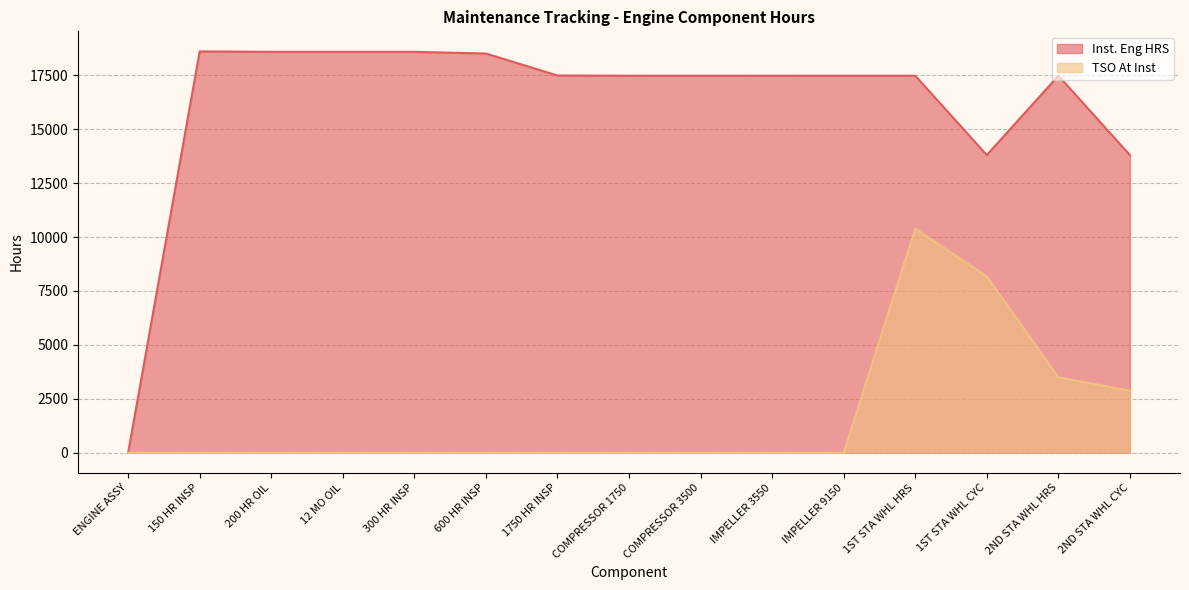

Is it true that TSO At Inst equals 0.0 at 200 HR OIL?

True